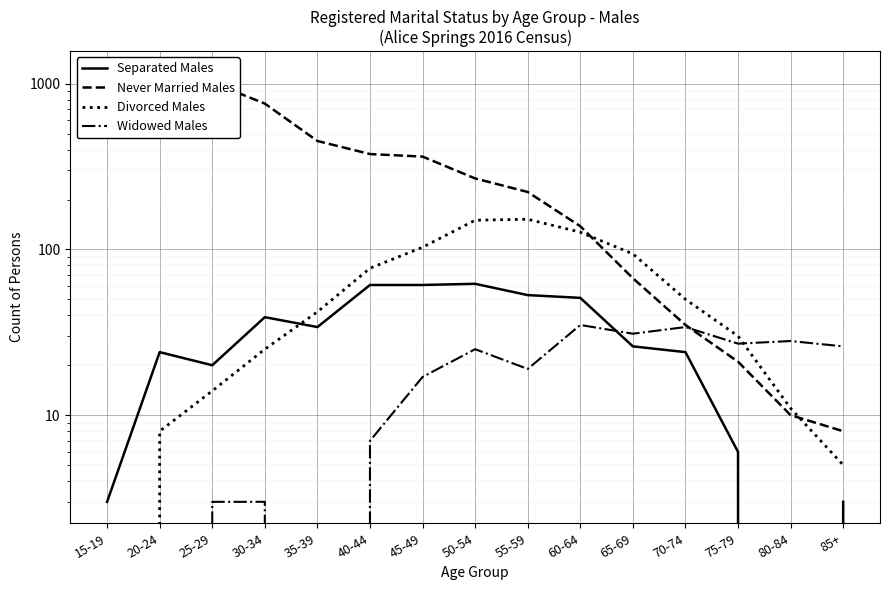

What is the label of the 1st point from the left?

15-19